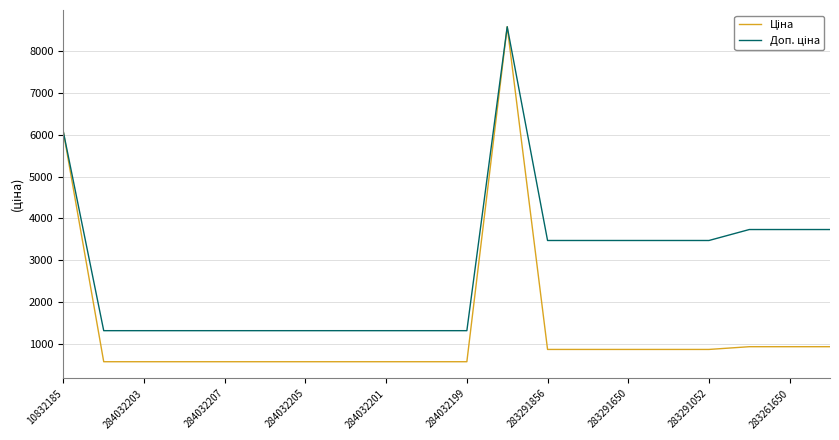

What is the maximum value shown in the chart?

8581.1